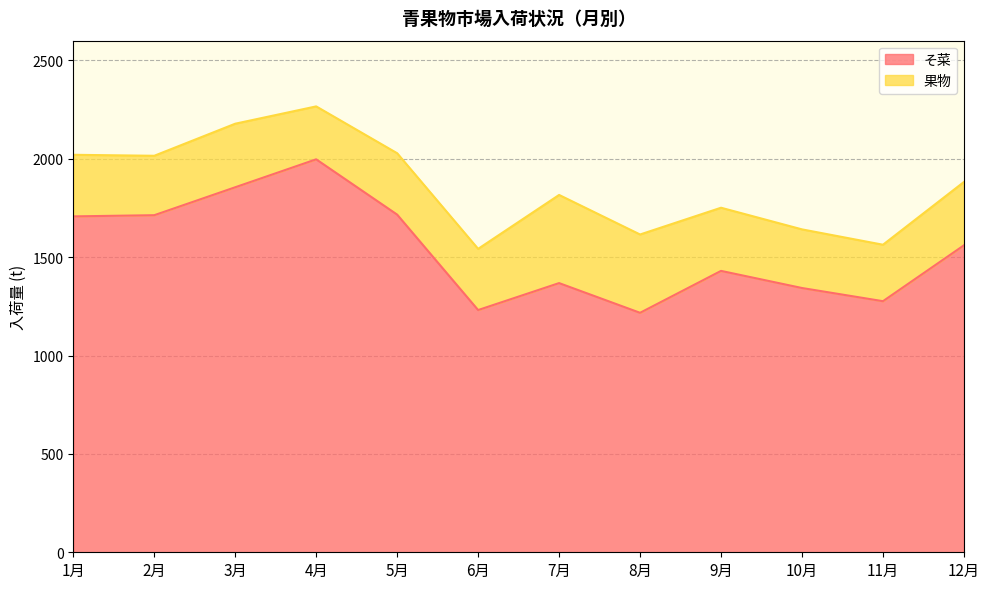

What is the difference between the second highest and minimum values?

638